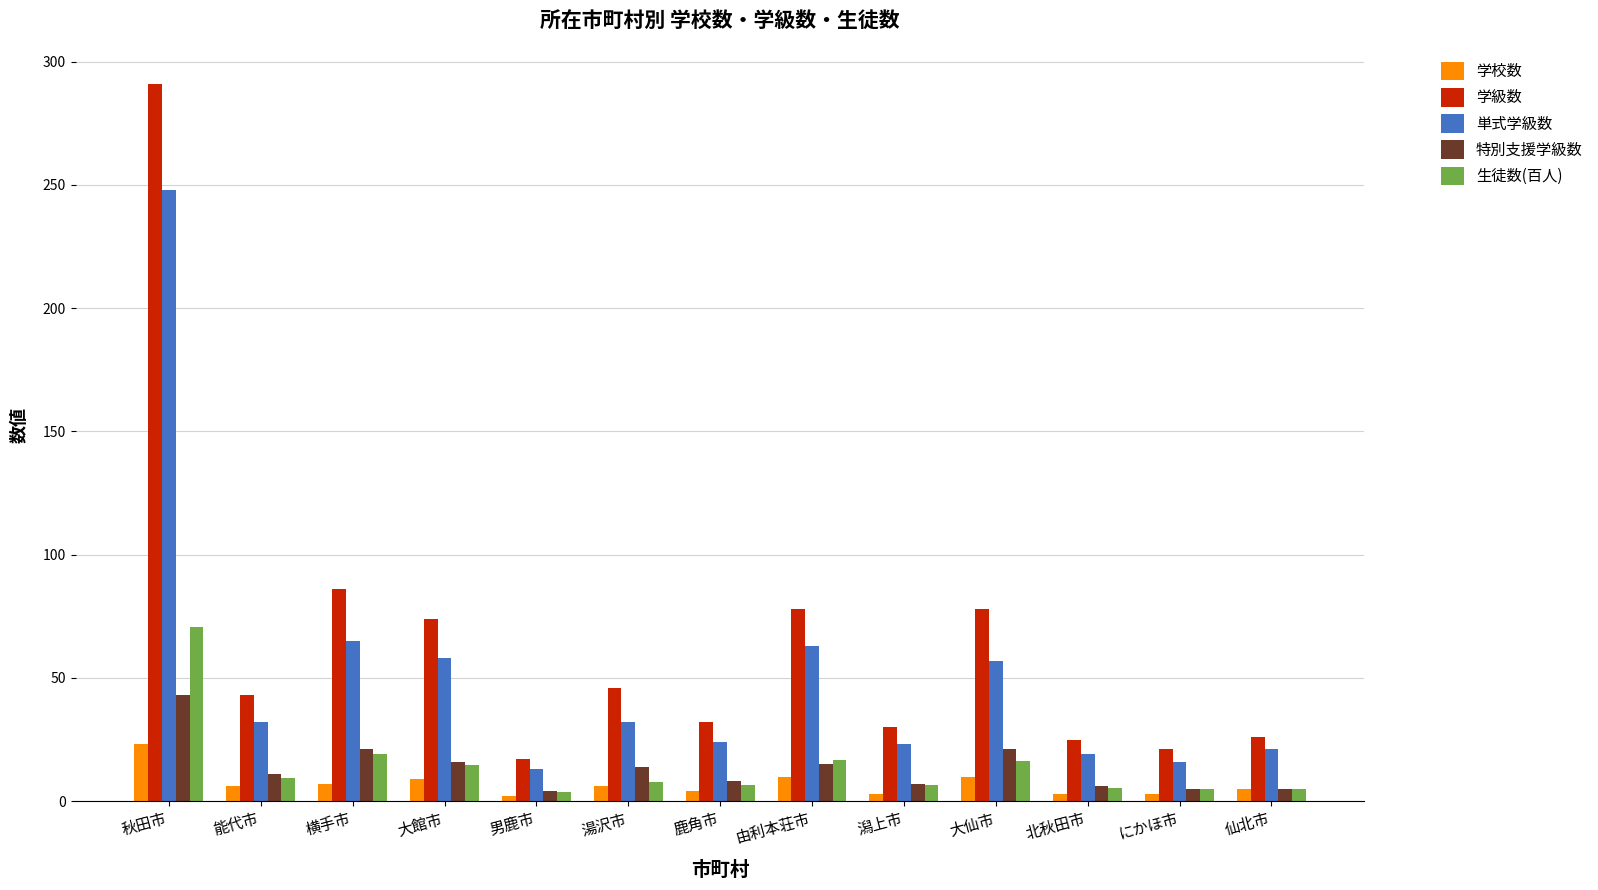

What is the value of the 生徒数(百人) bar at the 3rd from the left?

19.1